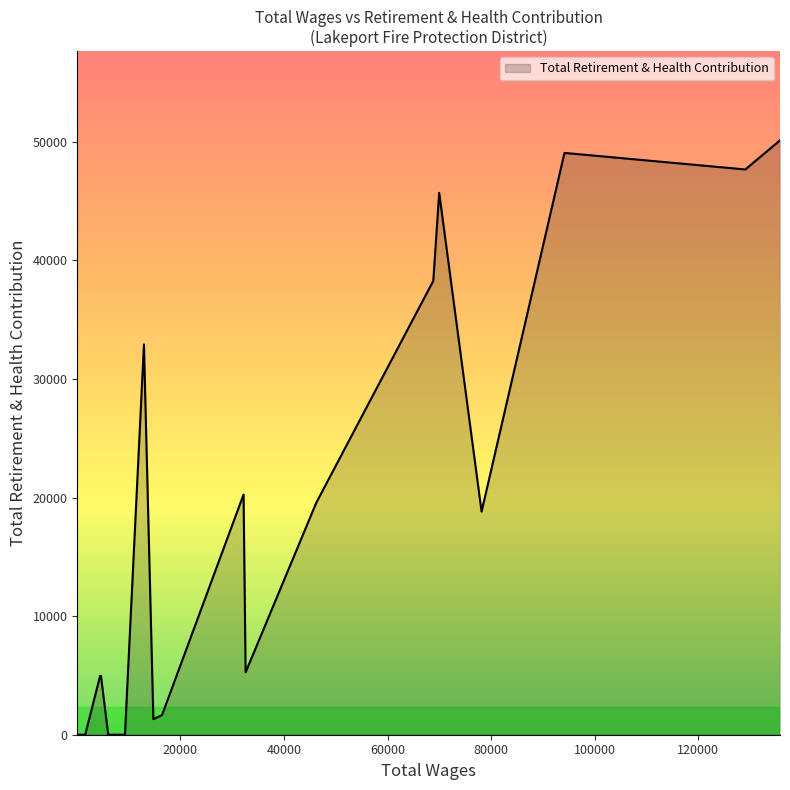

Rank the categories by value from lowest to highest.

9274.0, 7014.0, 6048.0, 1601.0, 131.0, 75.0, 75.0, 68.0, 14761.0, 16434.0, 4637.0, 4481.0, 32582.0, 78156.0, 46227.0, 32182.0, 12943.0, 68823.0, 69969.0, 129094.0, 94166.0, 135794.0